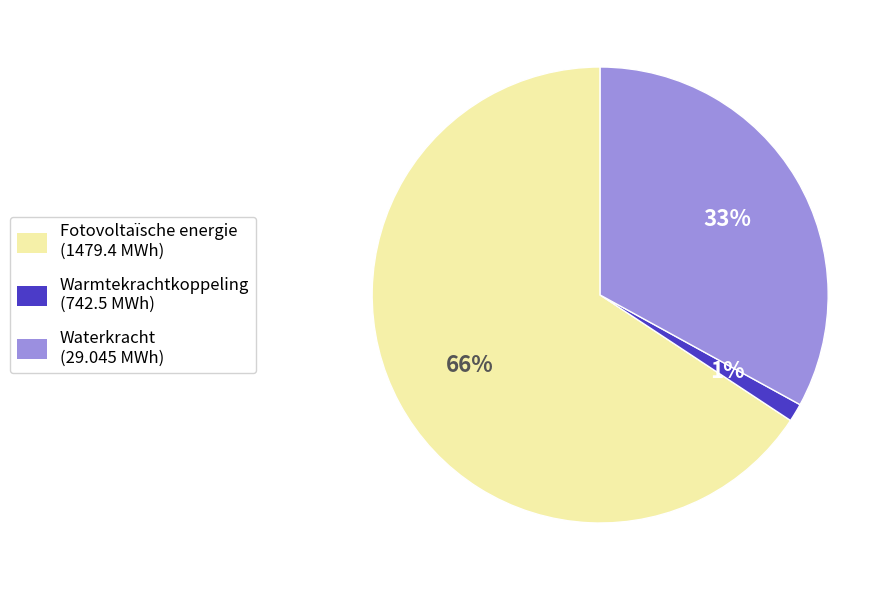

To the nearest percent, what is the average slice percentage?

33%